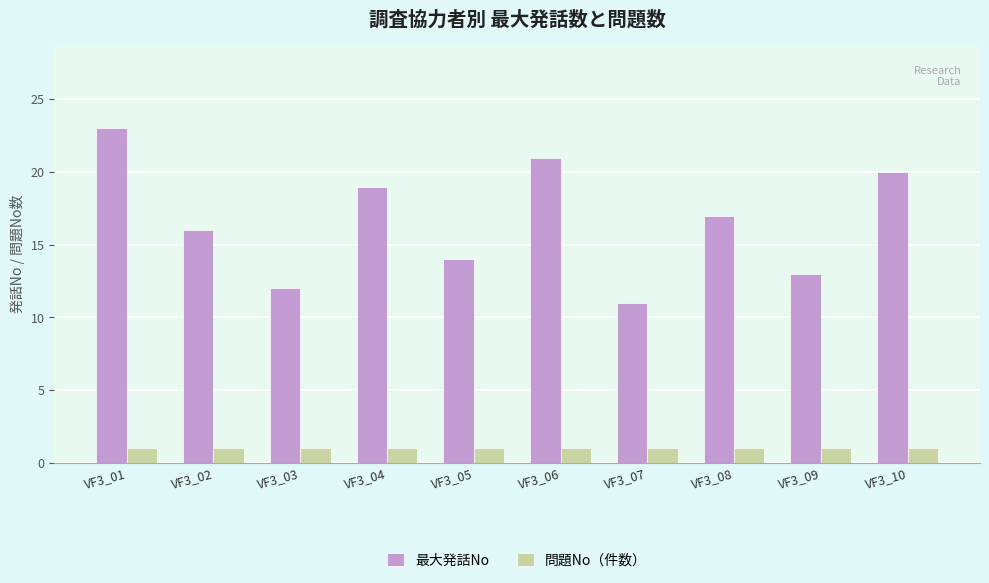

Which series has the largest total across all categories?

最大発話No